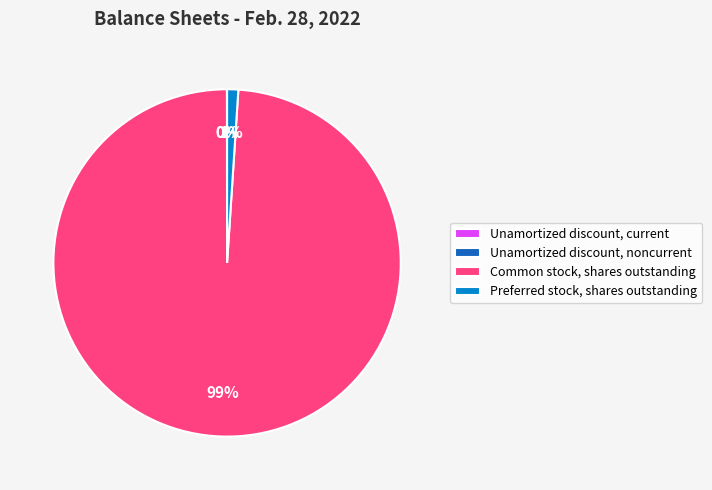

Is there any slice that represents more than half of the pie?

Yes